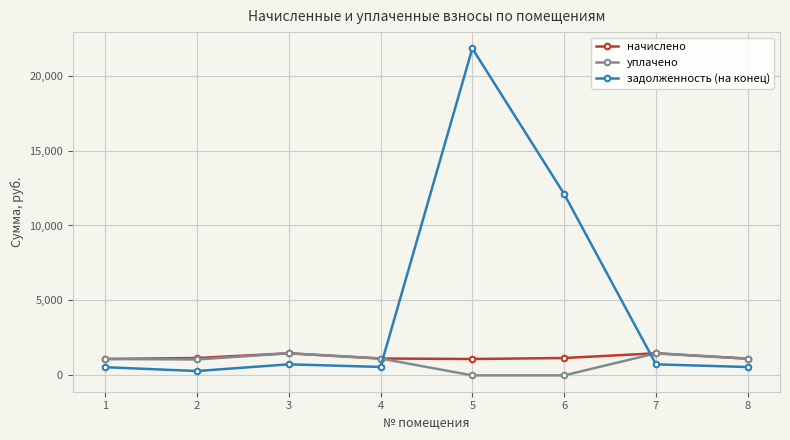

What is the maximum value for начислено?

1473.1